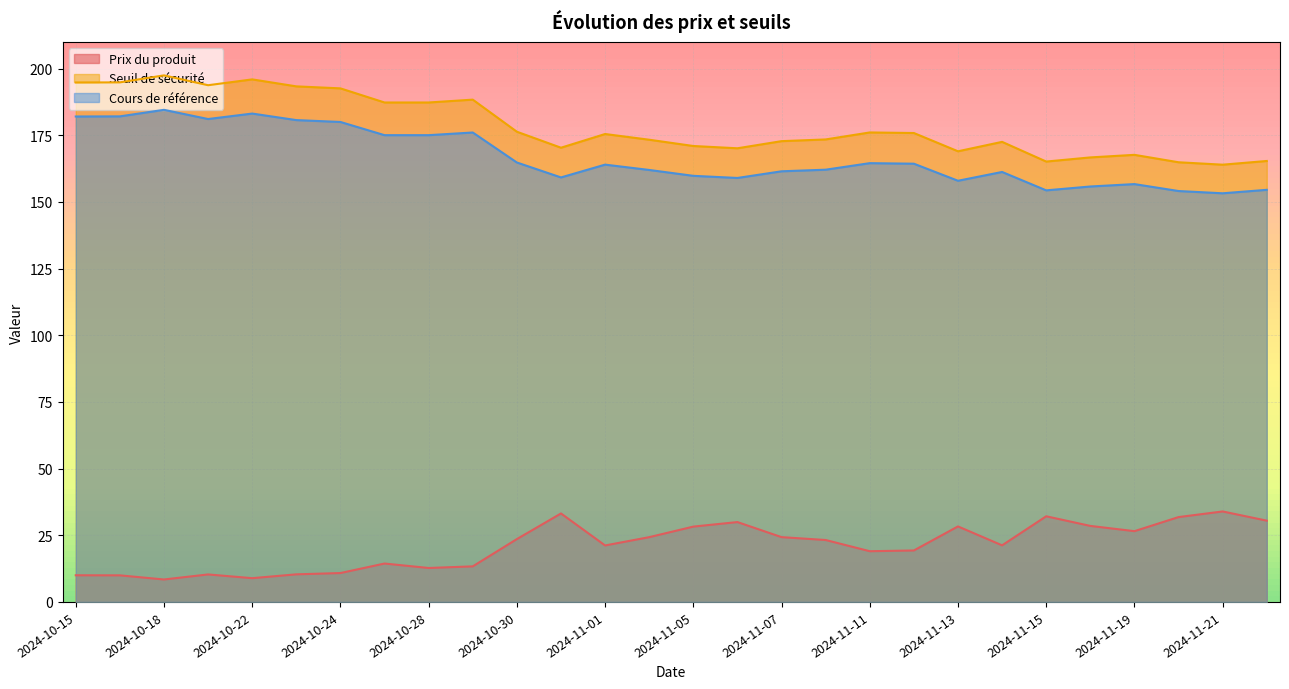

How many values in the Seuil de sécurité series are below 175?

14